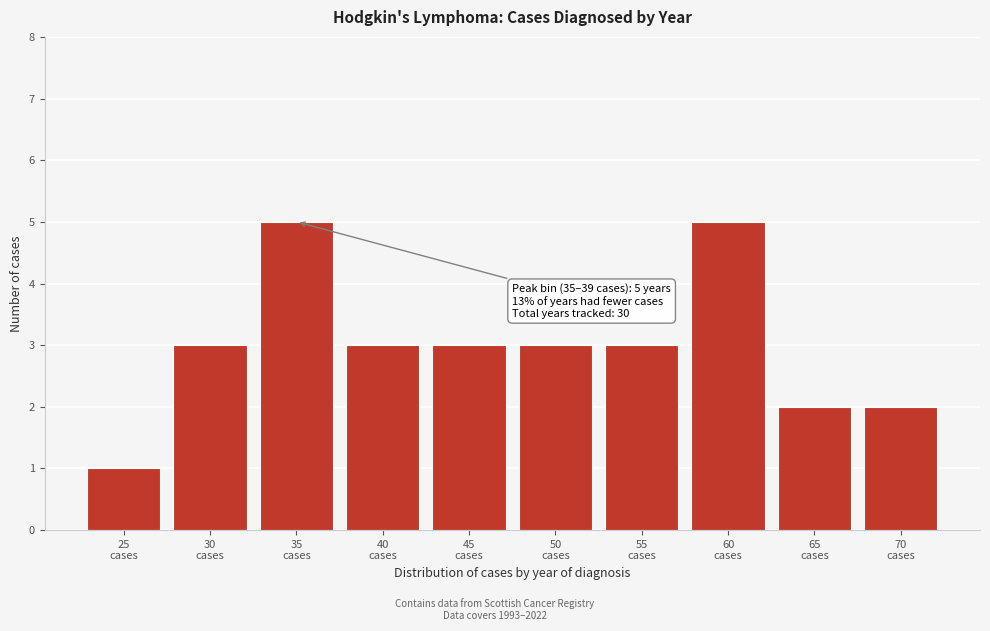

What is the sum of all values?

30